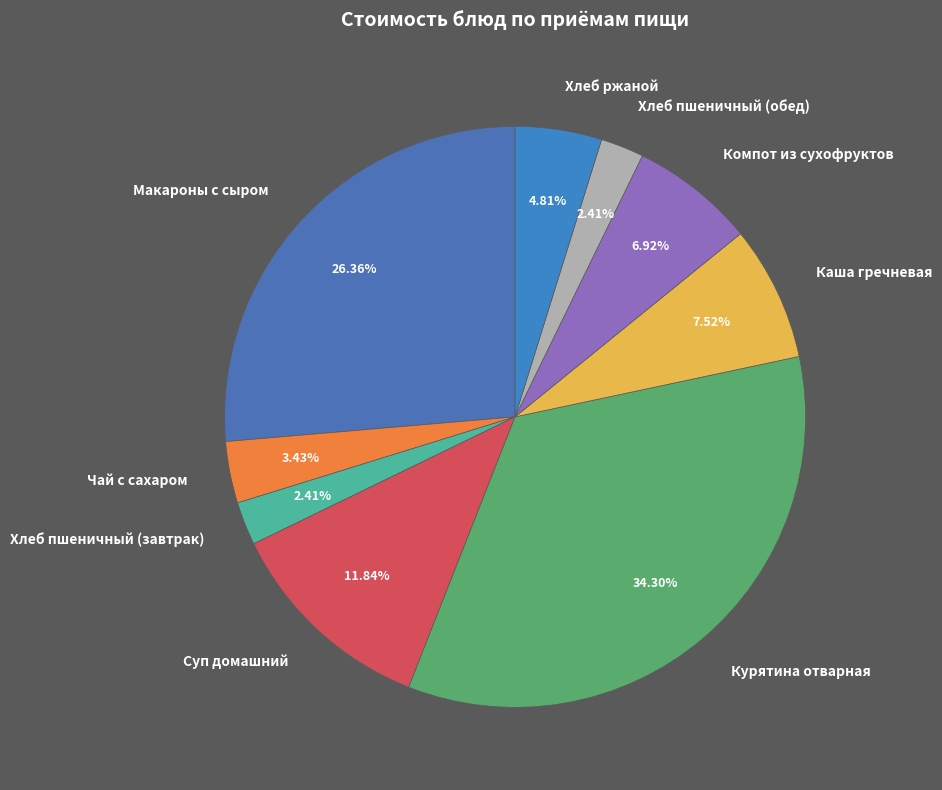

Does any single category account for the majority?

No